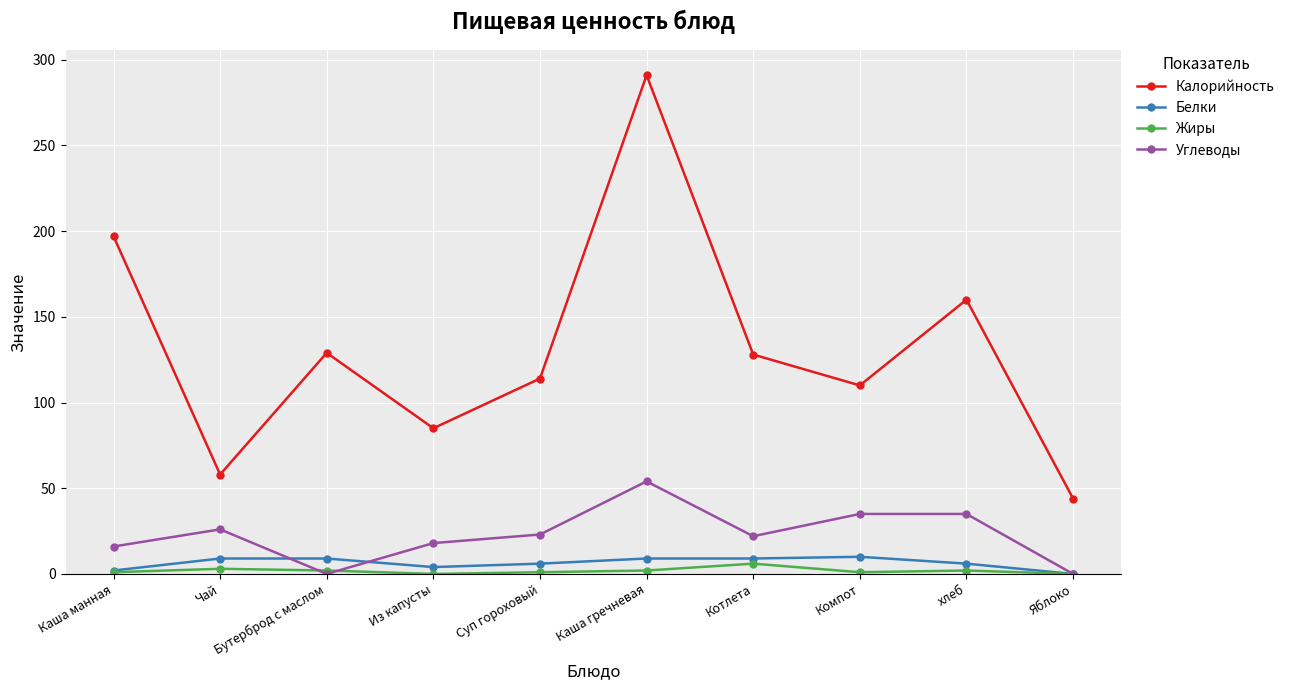

What is the difference between the maximum and minimum values in the Жиры series?

6